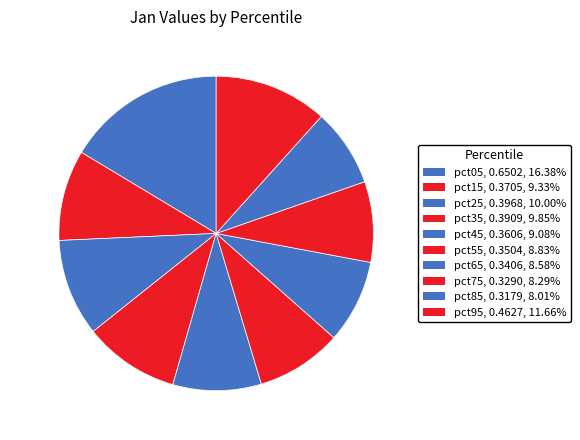

Combined, do pct35 and pct85 account for over 50%?

No